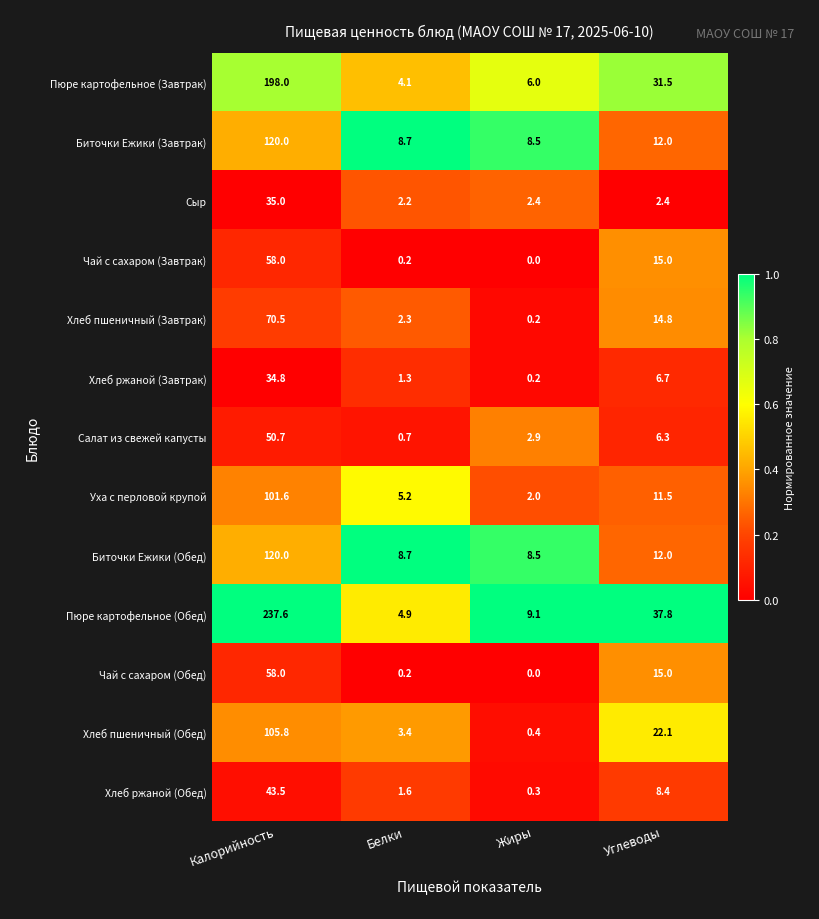

Rank the categories by Биточки Ежики (Обед) value from lowest to highest.

Жиры, Белки, Углеводы, Калорийность